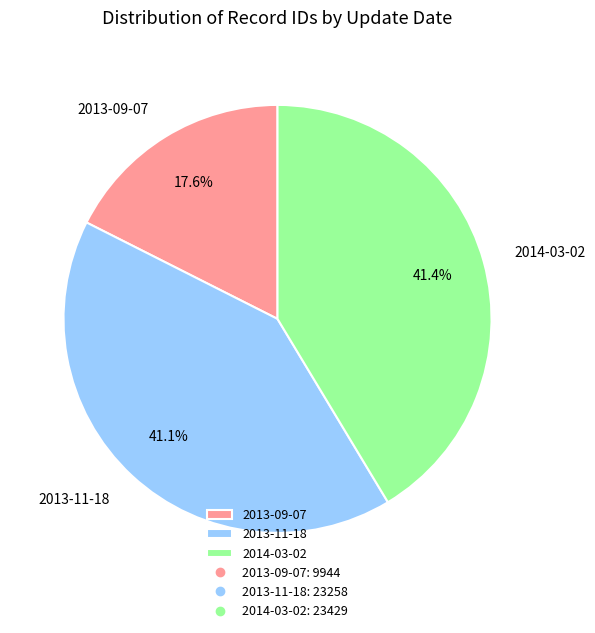

What is the smallest slice in the pie chart?

2013-09-07